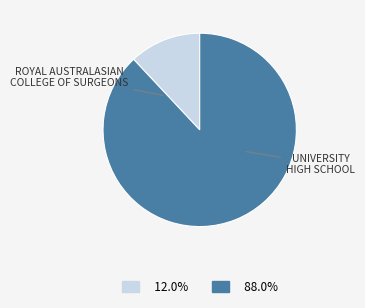

Is there any slice that represents more than half of the pie?

Yes